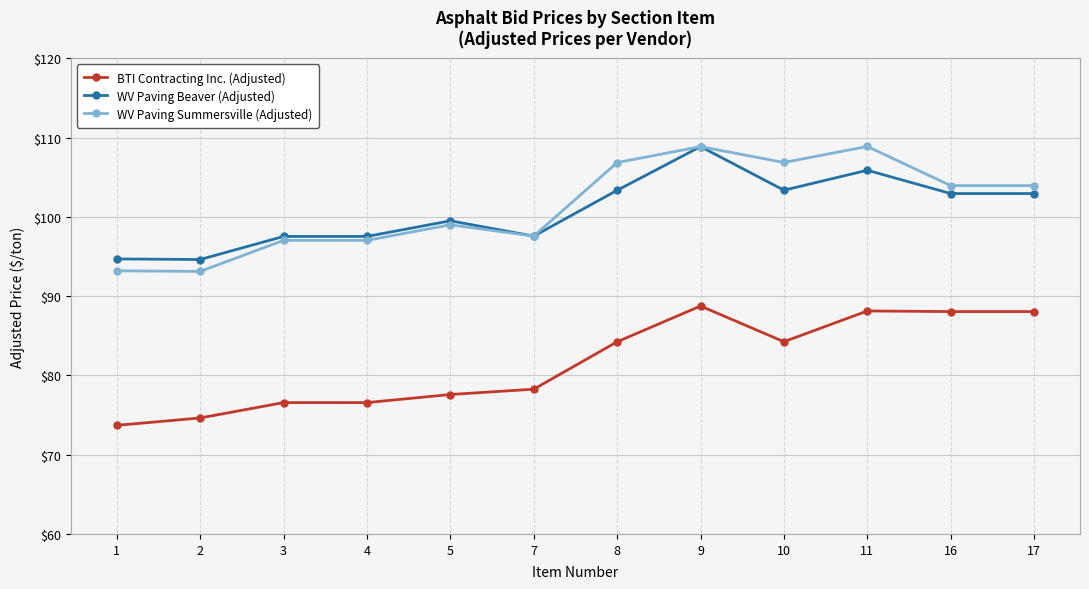

Which series changed the most between 2 and 8?

WV Paving Summersville (Adjusted)